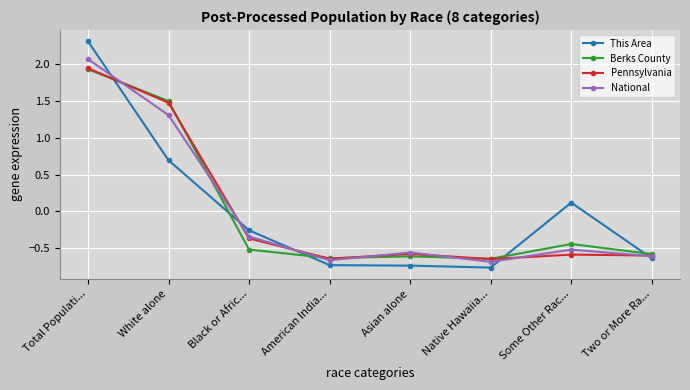

At how many categories does at least one series exceed 0?

3